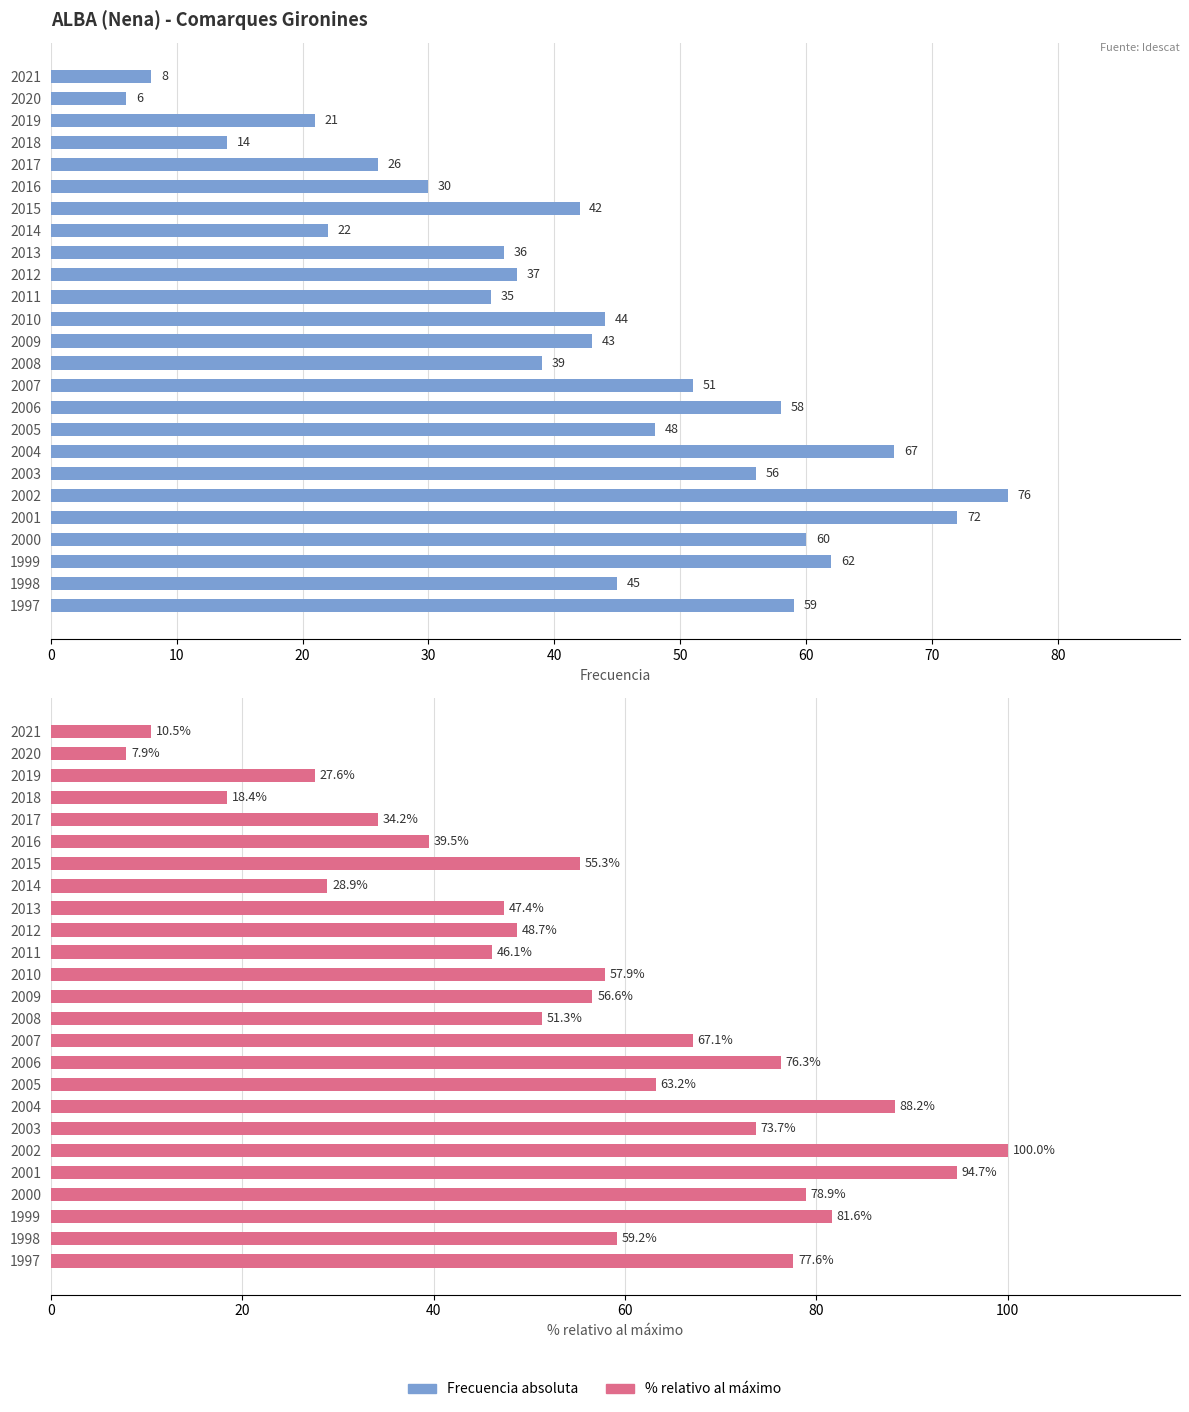

Reading left to right, list all the values displayed in this chart.

Frecuencia: 8.0	6.0	21.0	14.0	26.0	30.0	42.0	22.0	36.0	37.0	35.0	44.0	43.0	39.0	51.0	58.0	48.0	67.0	56.0	76.0	72.0	60.0	62.0	45.0	59.0
% relativo: 10.5	7.9	27.6	18.4	34.2	39.5	55.3	28.9	47.4	48.7	46.1	57.9	56.6	51.3	67.1	76.3	63.2	88.2	73.7	100.0	94.7	78.9	81.6	59.2	77.6